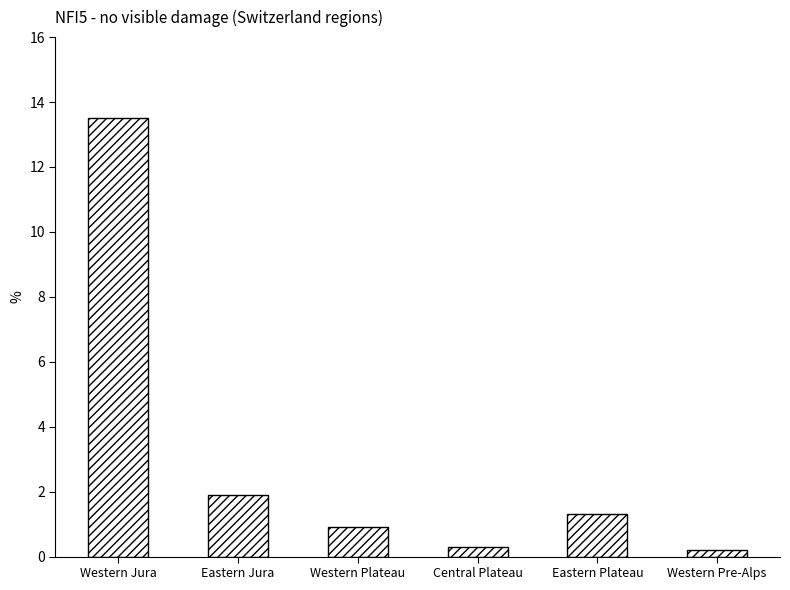

How many distinct data groups are displayed?

1